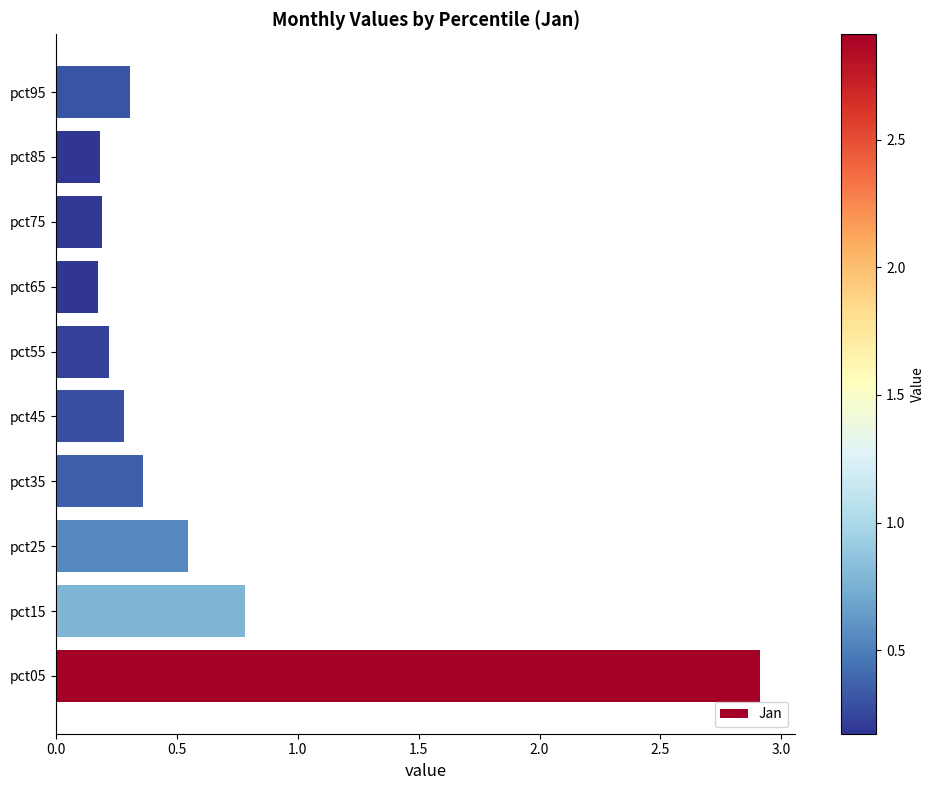

What is the change in value from pct05 to pct75?

-2.7